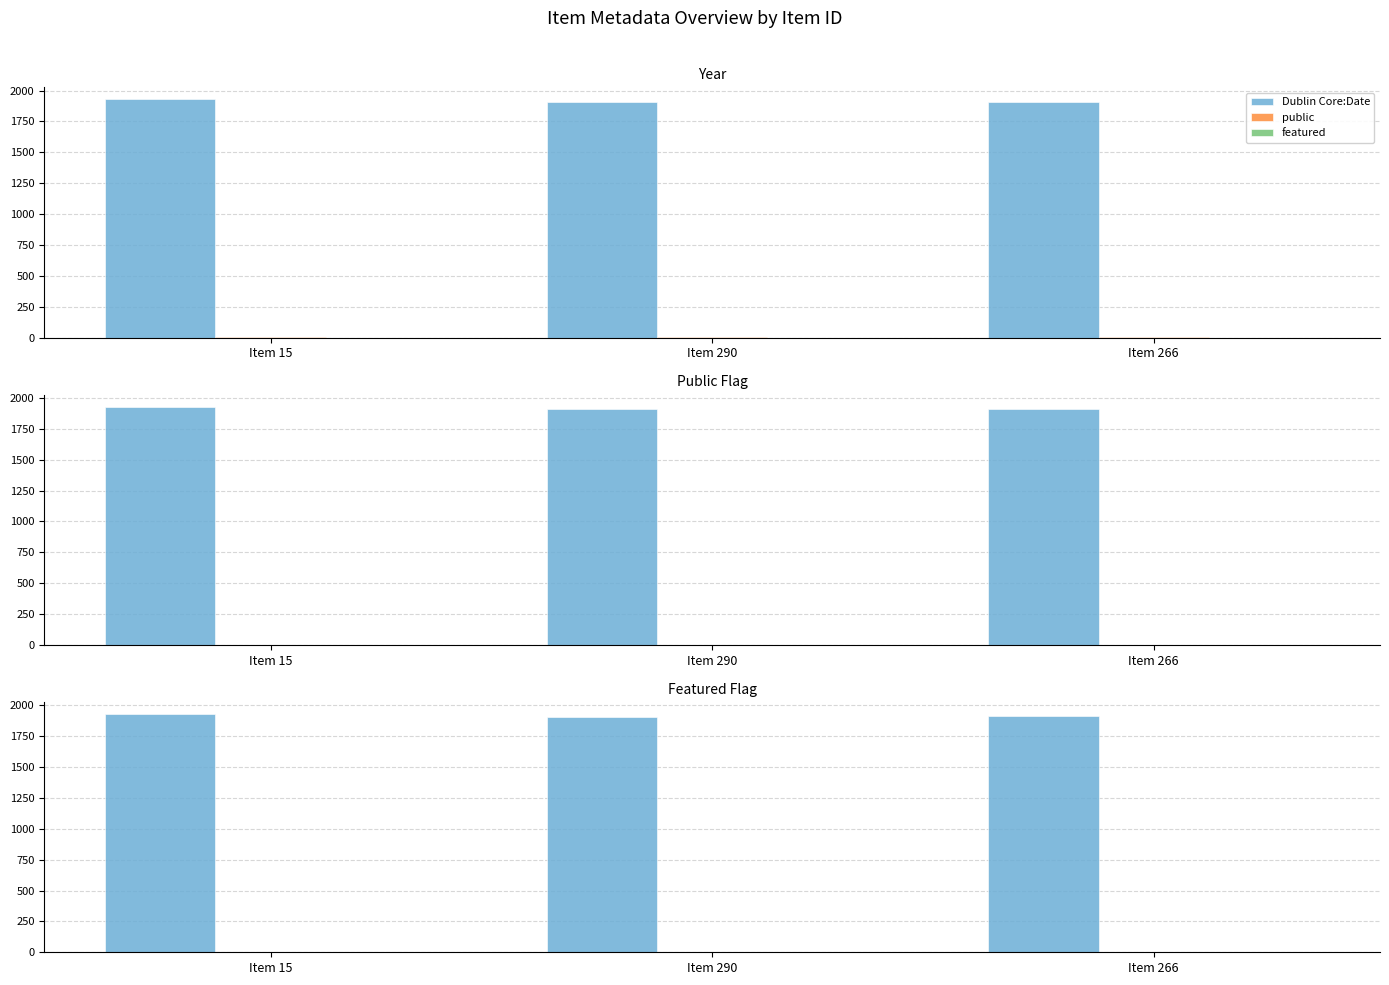

Reading left to right, extract all data points from this chart.

Dublin Core:Date: Item 15=1930	Item 290=1907	Item 266=1910
public: Item 15=1	Item 290=1	Item 266=1
featured: Item 15=0	Item 290=0	Item 266=0